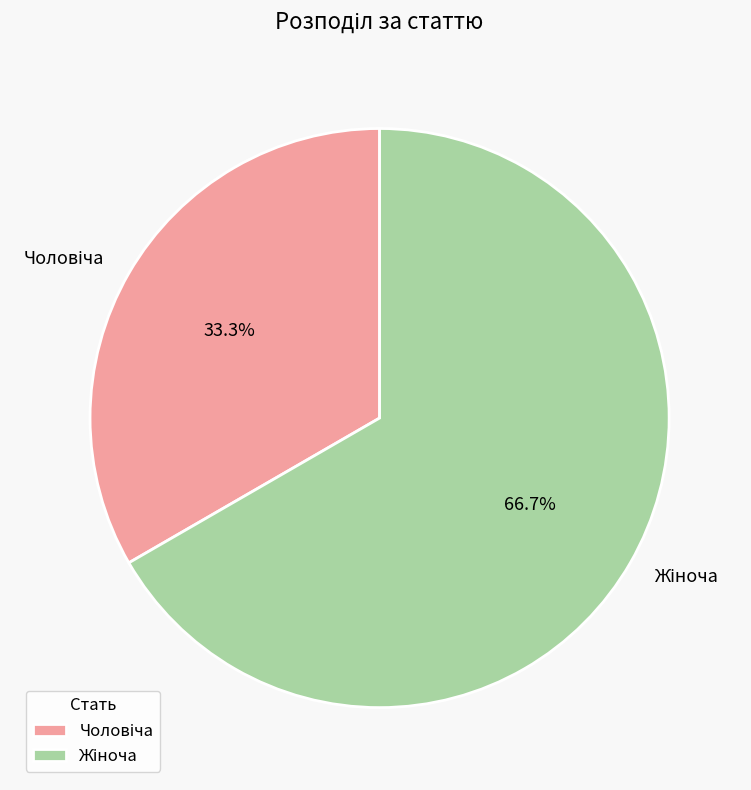

Does any single category account for the majority?

Yes